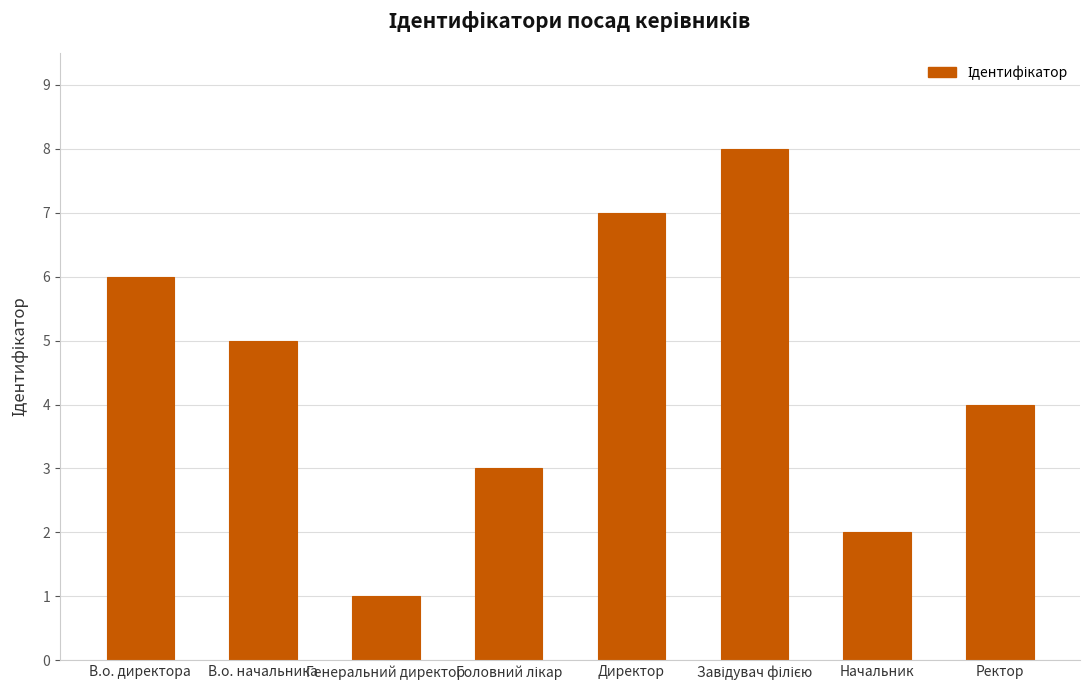

Is it true that the value at Директор is 2?

False